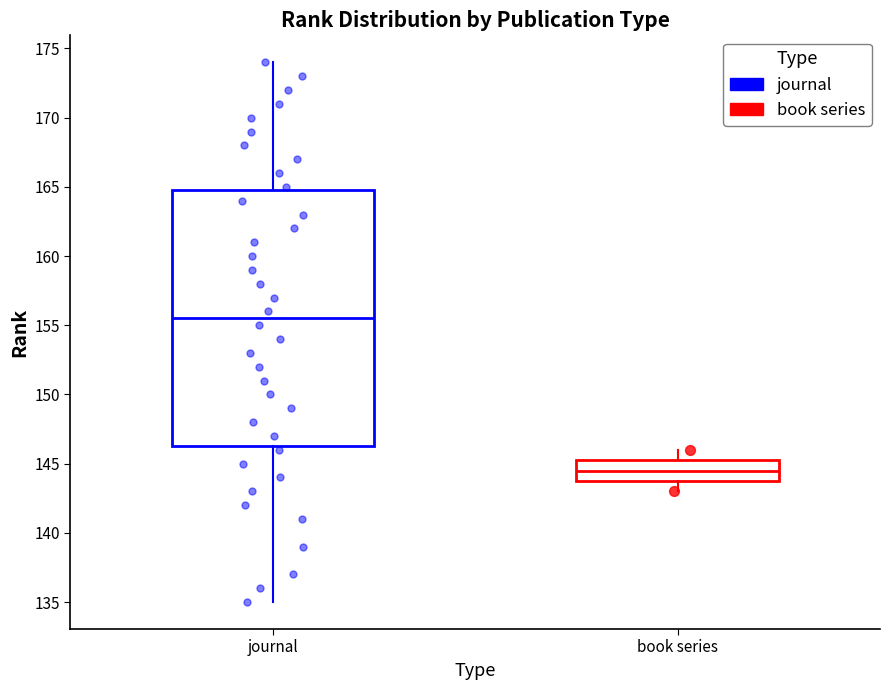

Comparing the boxes themselves (not the whiskers), which one is the tallest?

journal